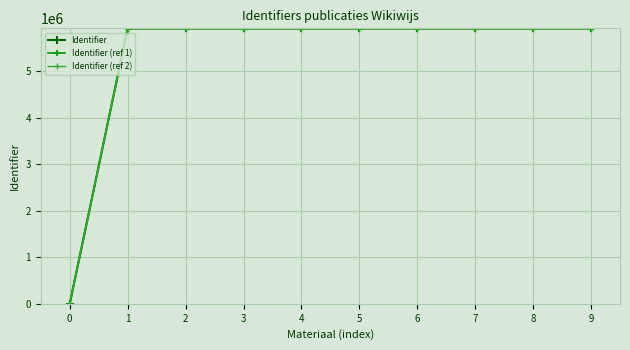

The Identifier (ref 1) series shows 1406134.8 at 9. True or false?

False